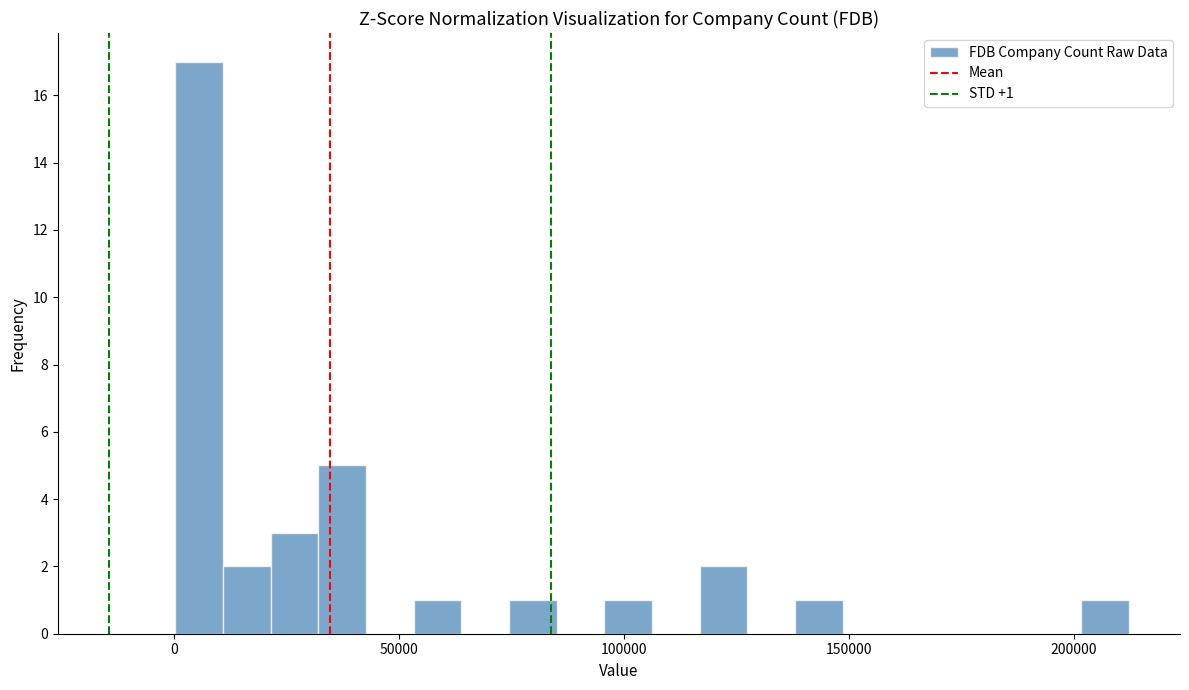

Read against the x-axis, roughly where is the centre of the tallest bar?

5000